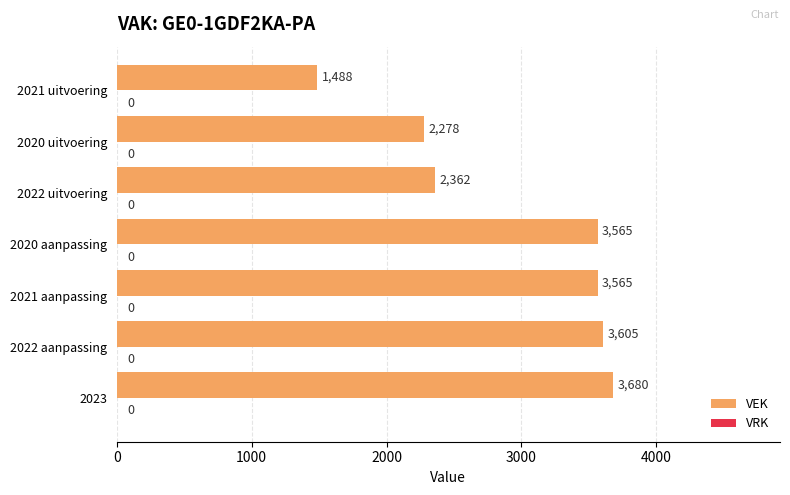

The chart shows a value of 1575 at 2020 uitvoering. True or false?

False